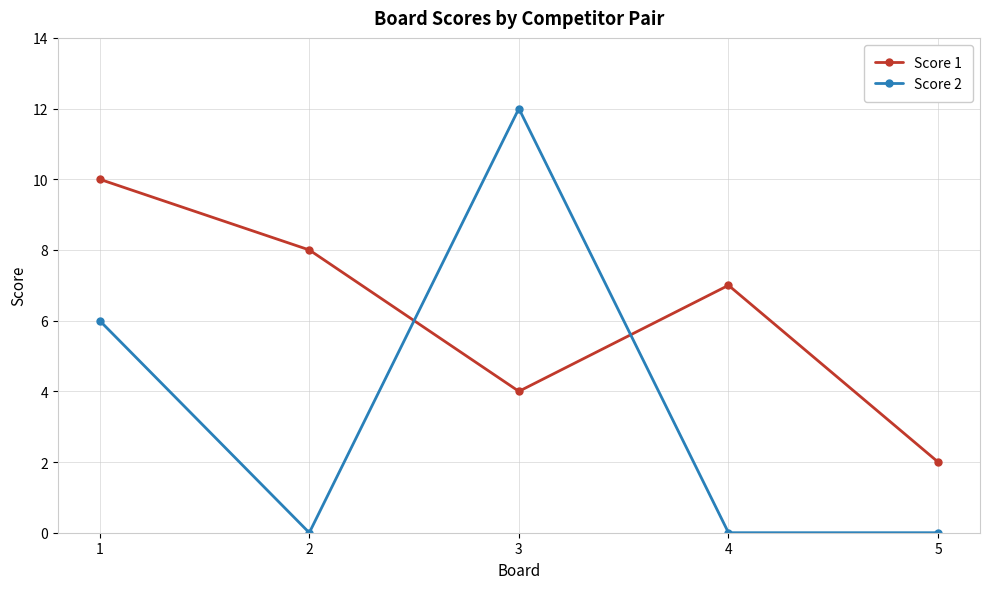

How many interior local peaks does the Score 1 series have?

1